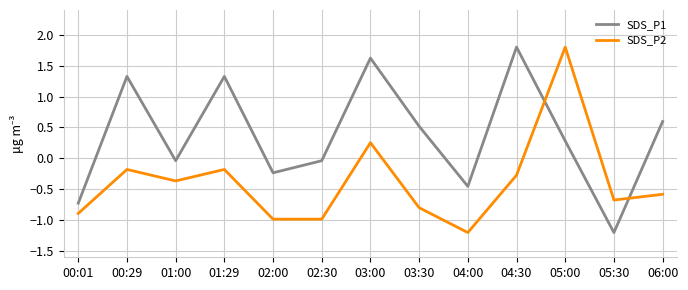

What is the lowest value of the SDS_P1 series?

-1.2